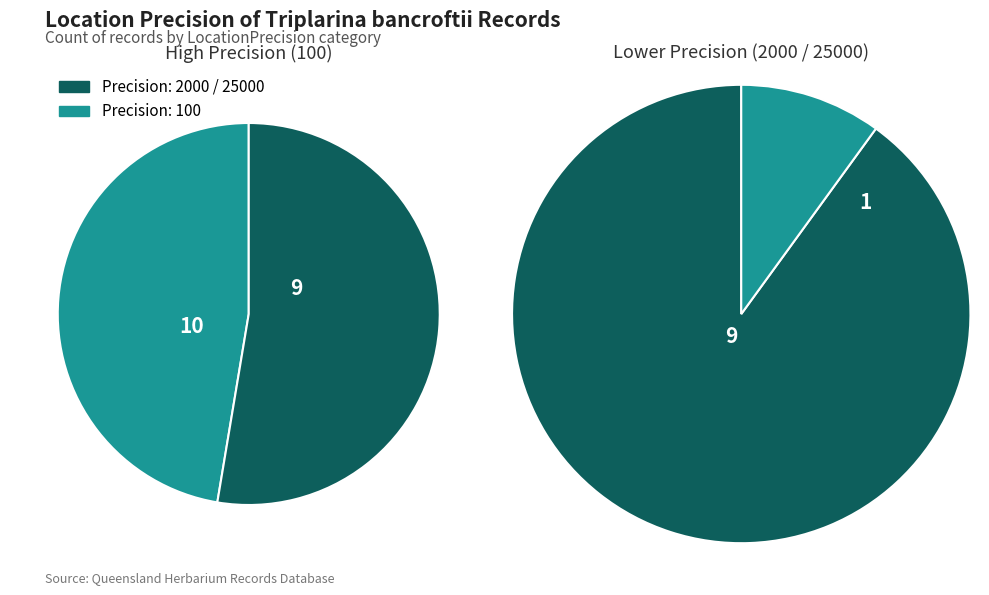

Does 2000 account for over 50% of the chart?

No